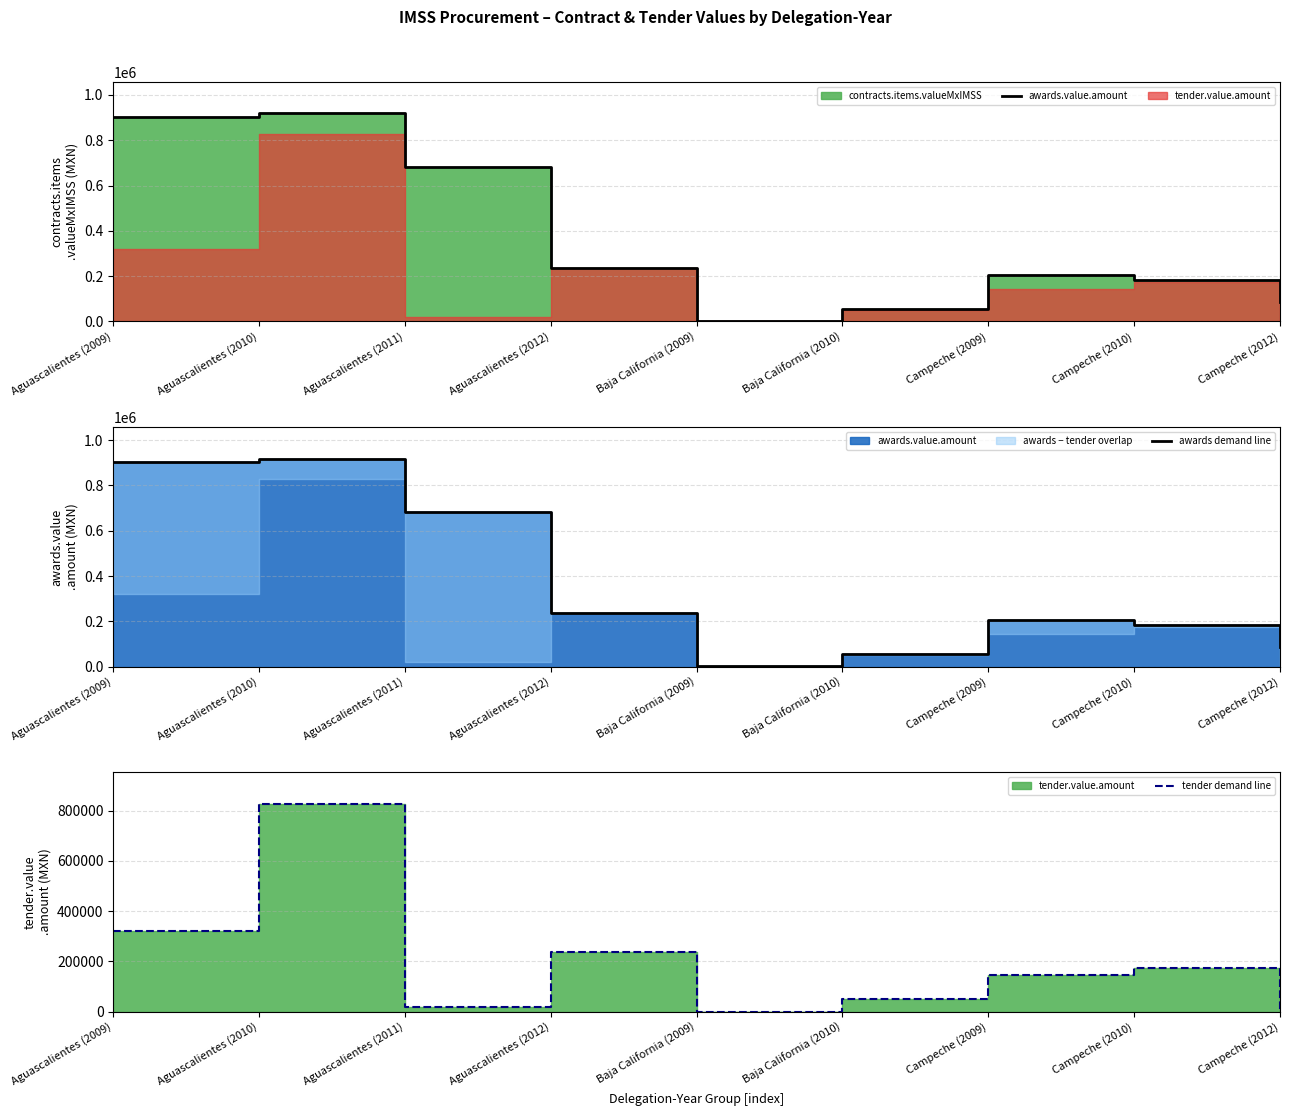

Reading right to left, what are all the values shown in this chart?

awards.value.amount: Campeche (2012)=86699.3	Campeche (2010)=182183.6	Campeche (2009)=205429.8	Baja California (2010)=56637.8	Baja California (2009)=723.8	Aguascalientes (2012)=237087.9	Aguascalientes (2011)=681641.5	Aguascalientes (2010)=918655.2	Aguascalientes (2009)=903239.1
awards demand line: Campeche (2012)=86699.3	Campeche (2010)=182183.6	Campeche (2009)=205429.8	Baja California (2010)=56637.8	Baja California (2009)=723.8	Aguascalientes (2012)=237087.9	Aguascalientes (2011)=681641.5	Aguascalientes (2010)=918655.2	Aguascalientes (2009)=903239.1
tender demand line: Campeche (2012)=3044.8	Campeche (2010)=173290.6	Campeche (2009)=144800.7	Baja California (2010)=49421.5	Baja California (2009)=723.8	Aguascalientes (2012)=236860.3	Aguascalientes (2011)=20044.8	Aguascalientes (2010)=827738.1	Aguascalientes (2009)=321392.7